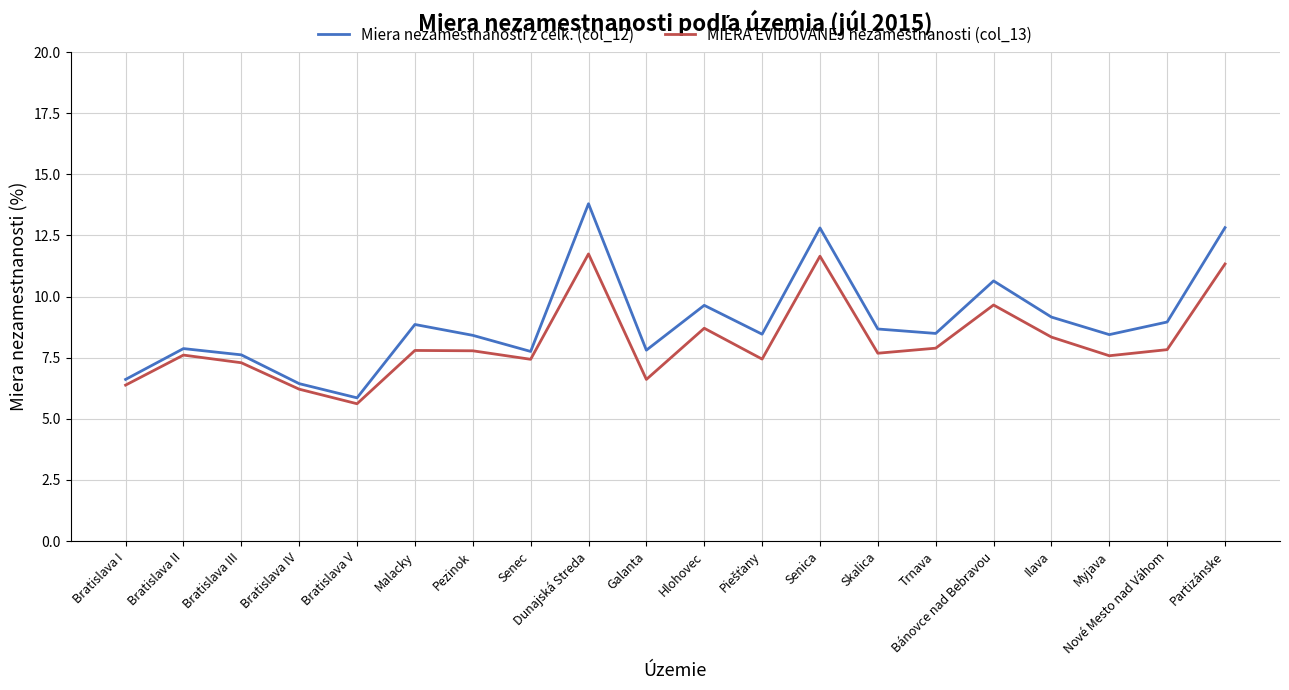

How many values in the Miera nezamestnanosti z celk. (col_12) series exceed 8?

13